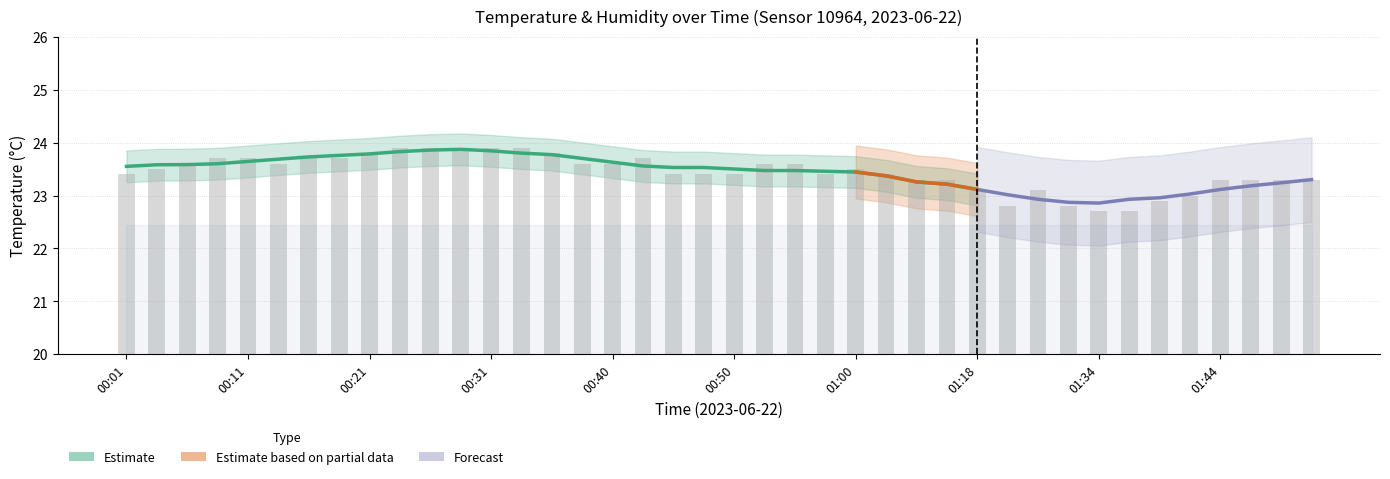

Does the chart contain any negative values?

No